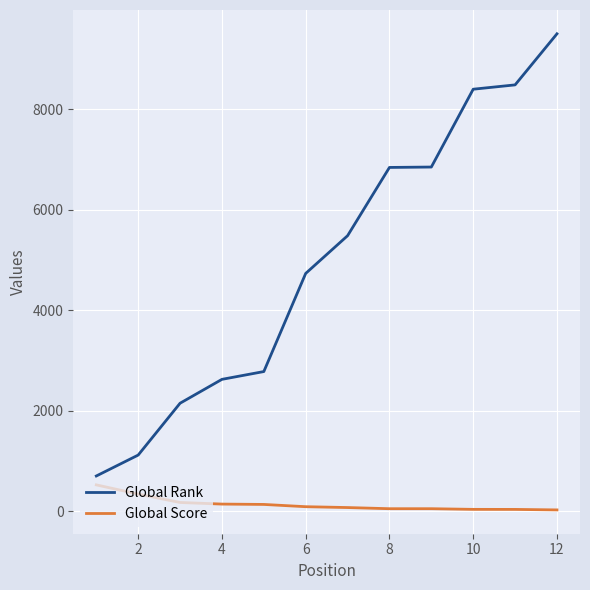

What is the minimum value for Global Score?

26